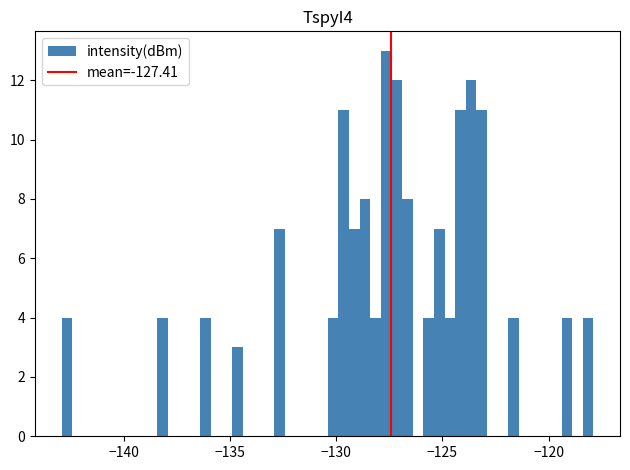

Around what value on the x-axis is the tallest bar? Give the approximate position of its centre, as read against the axis.

-127.5